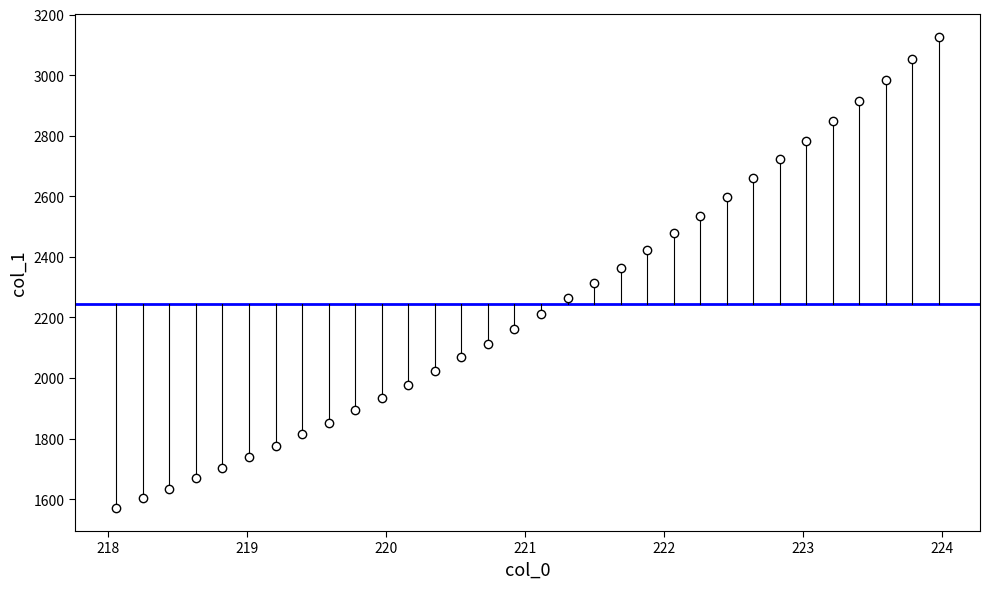

What is the range of X values (max minus min)?

5.9